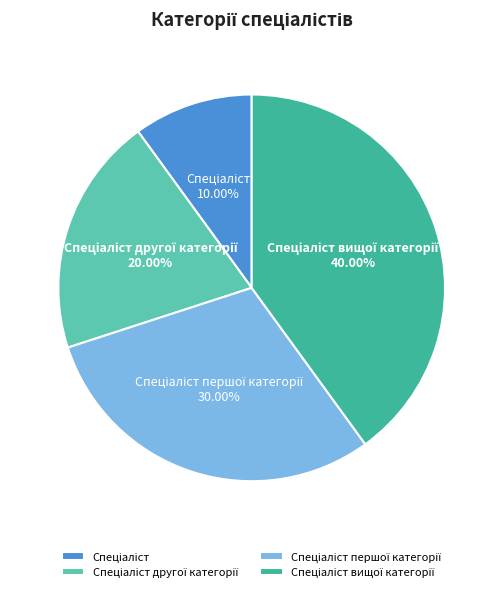

Is there a majority slice in this chart?

No